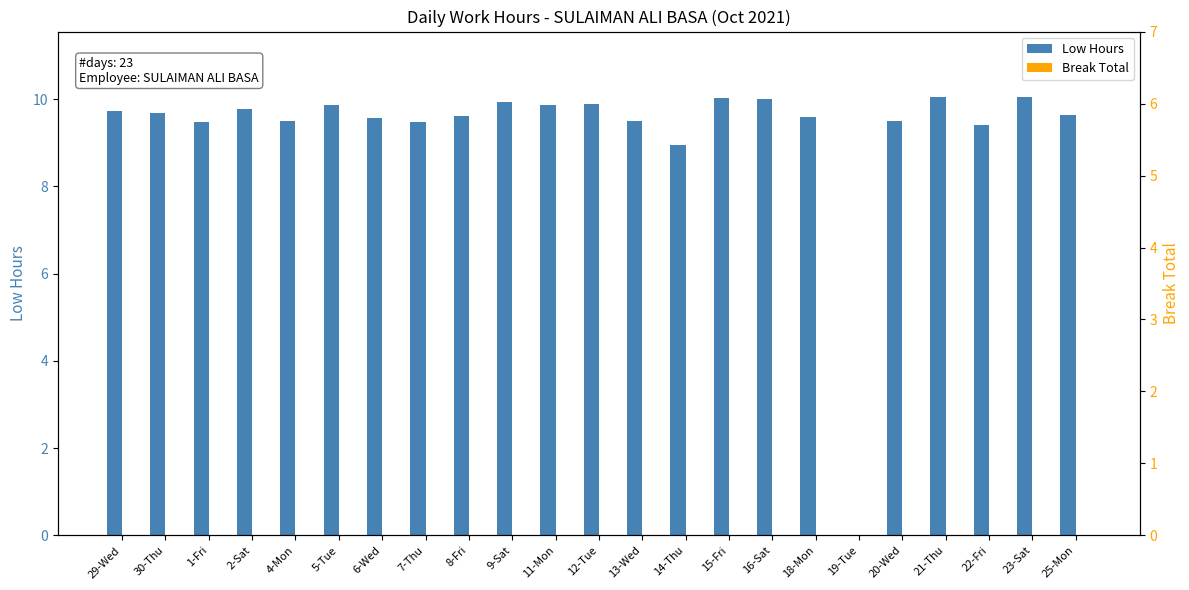

What are all the series names shown in the legend?

Low Hours, Break Total